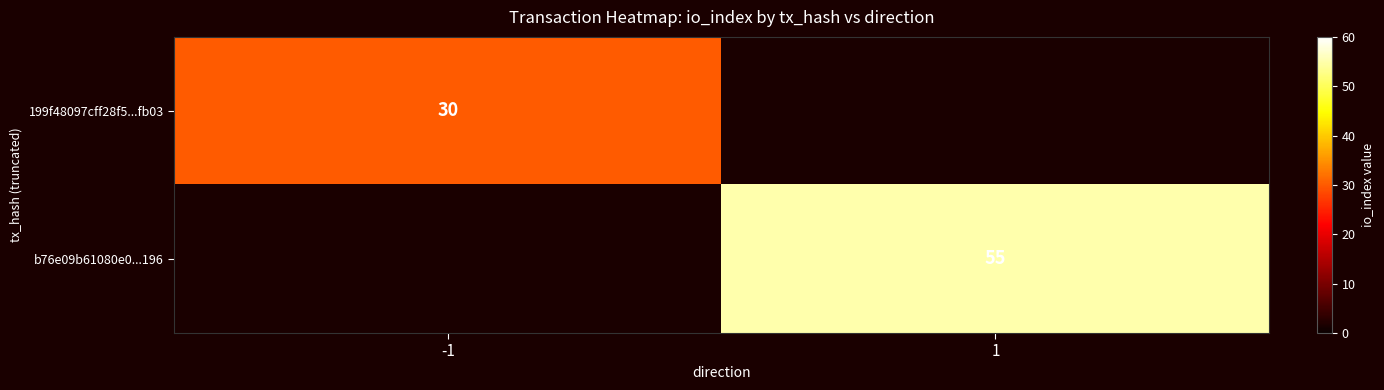

Is the value of 199f48097cff28f5...fb03 at -1 greater than the value of b76e09b61080e0...196 at 1?

No